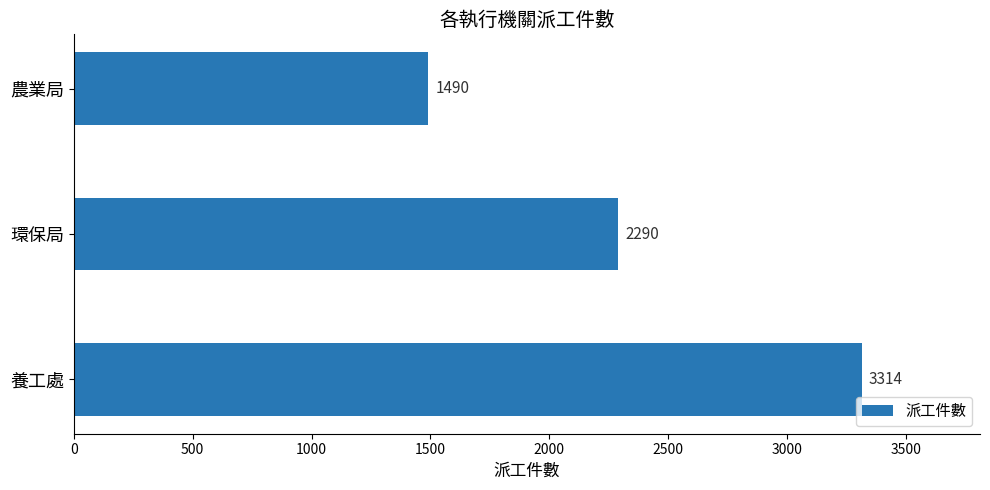

List the labels in order of value, smallest first.

農業局, 環保局, 養工處